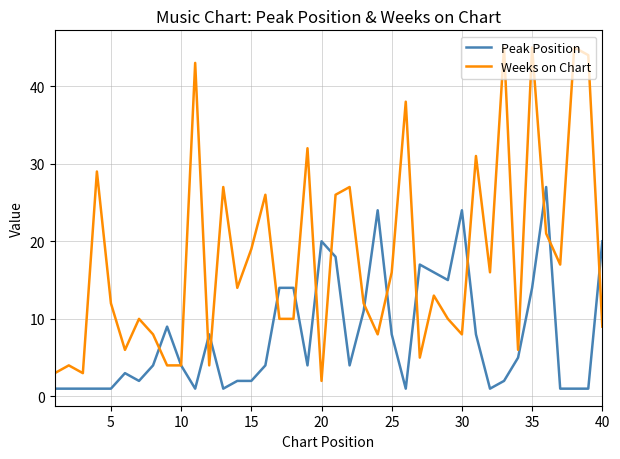

What is the greatest value displayed?

45